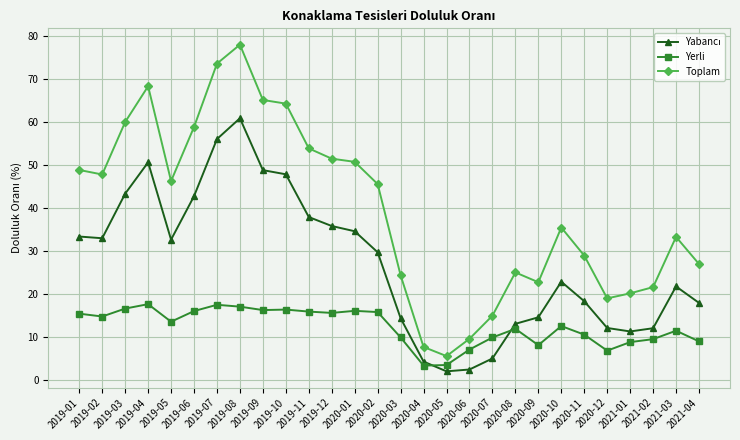

What is the label of the 23rd point from the left?

2020-11